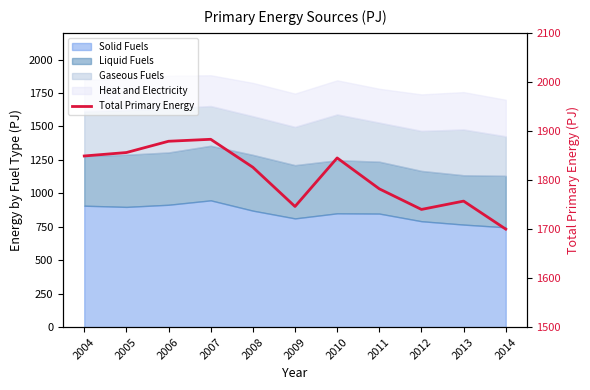

Rank the categories by value from lowest to highest.

2014, 2012, 2009, 2013, 2011, 2008, 2010, 2004, 2005, 2006, 2007